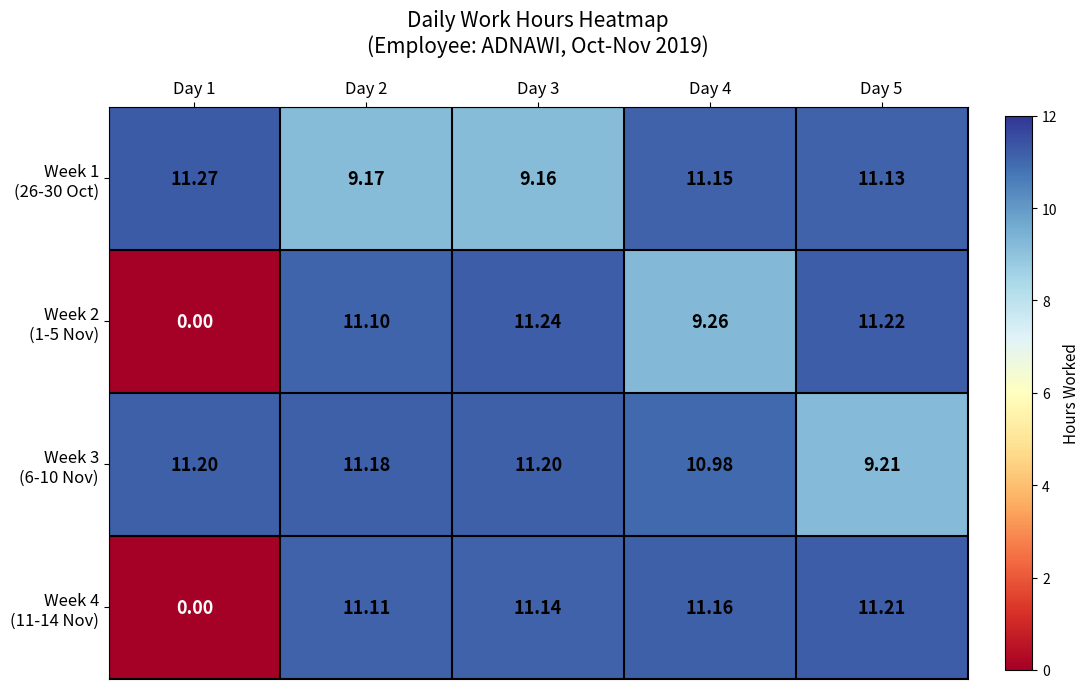

Which series has the widest spread of values?

Week 2 (1-5 Nov)